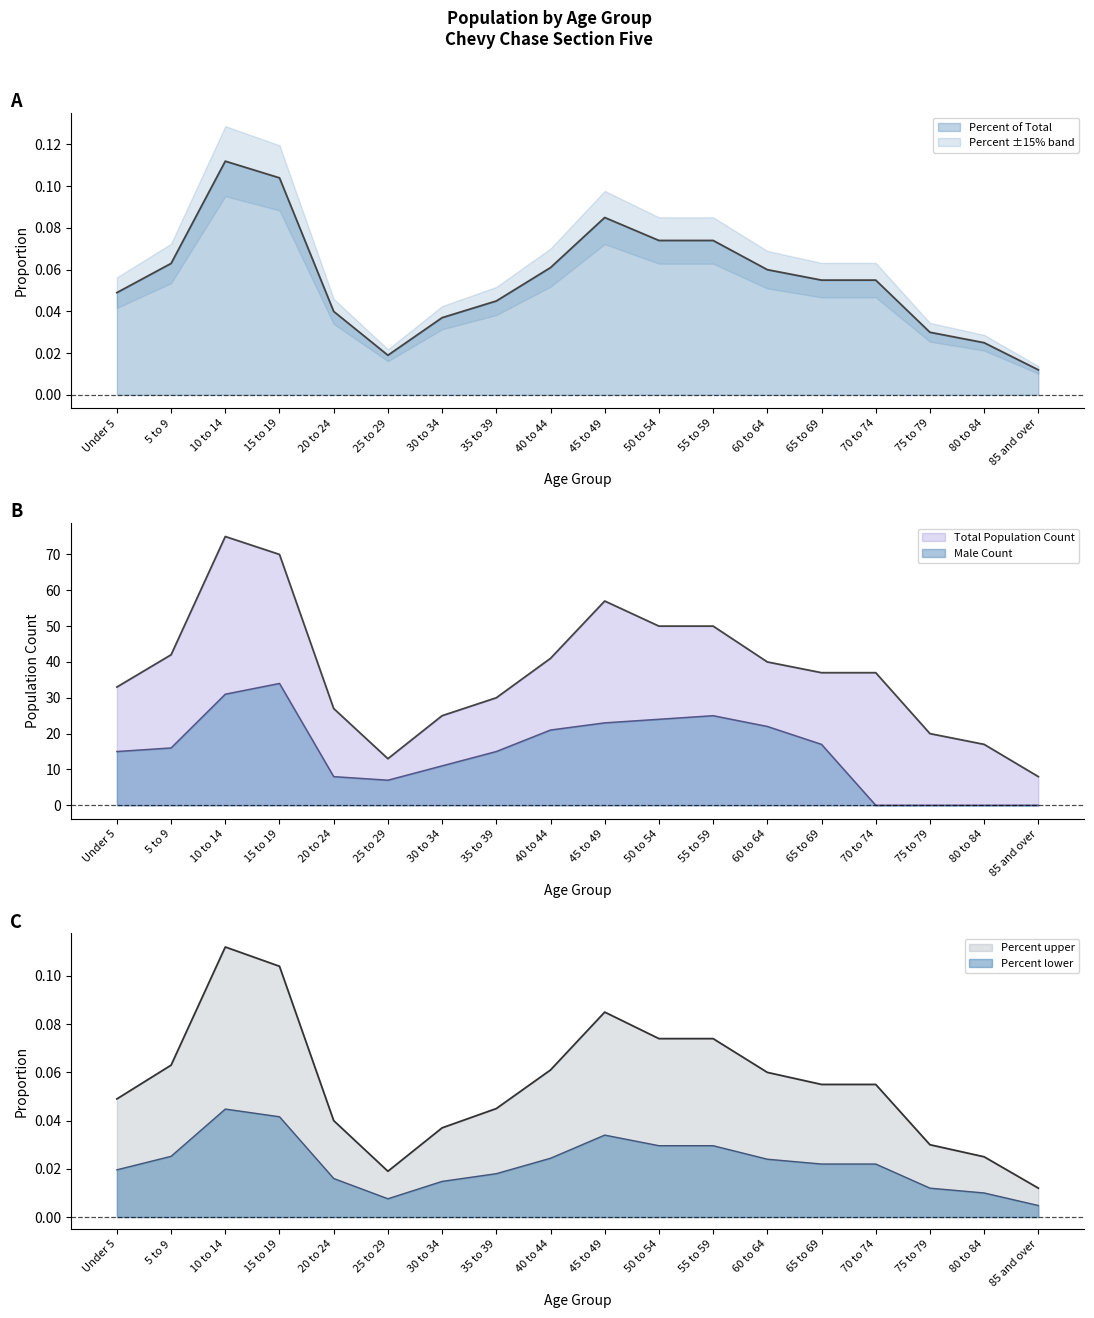

What is the total value across all series at 10 to 14?

106.1